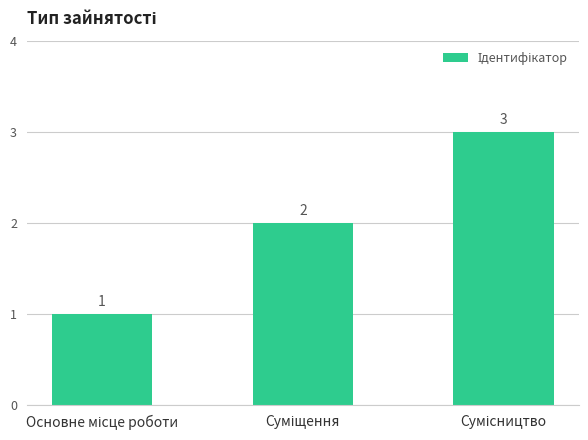

What is the greatest value displayed?

3